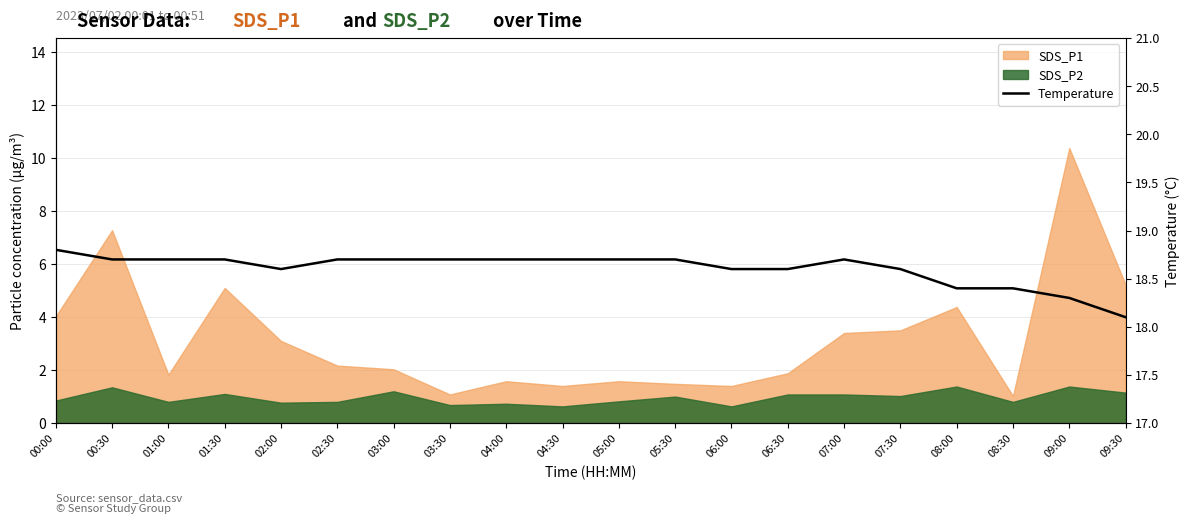

Reading left to right, list all the values displayed in this chart.

00:00=18.8	00:30=18.7	01:00=18.7	01:30=18.7	02:00=18.6	02:30=18.7	03:00=18.7	03:30=18.7	04:00=18.7	04:30=18.7	05:00=18.7	05:30=18.7	06:00=18.6	06:30=18.6	07:00=18.7	07:30=18.6	08:00=18.4	08:30=18.4	09:00=18.3	09:30=18.1